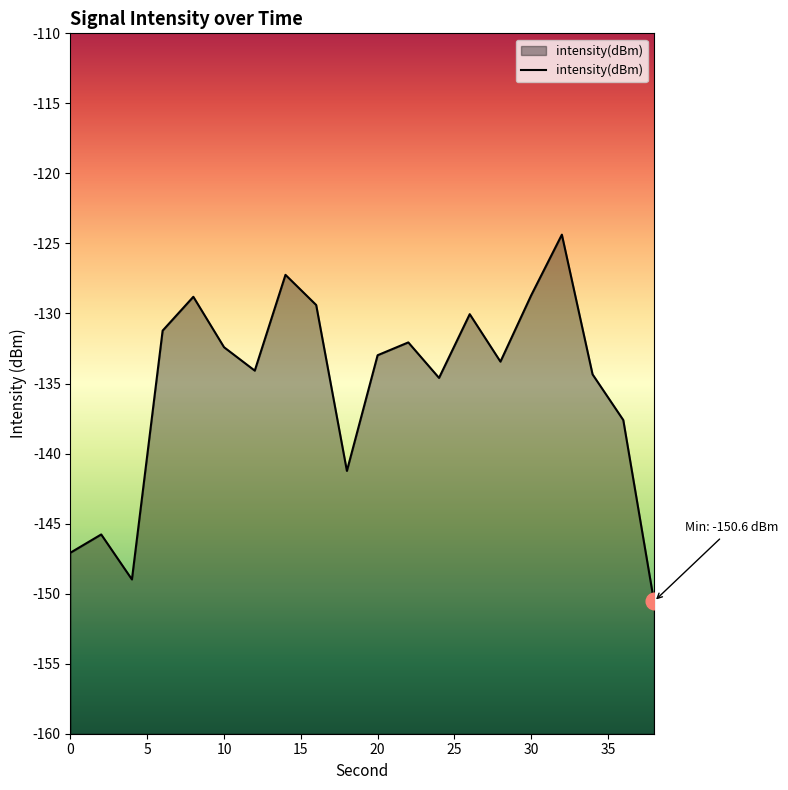

What is the sum of all values?

-2704.9